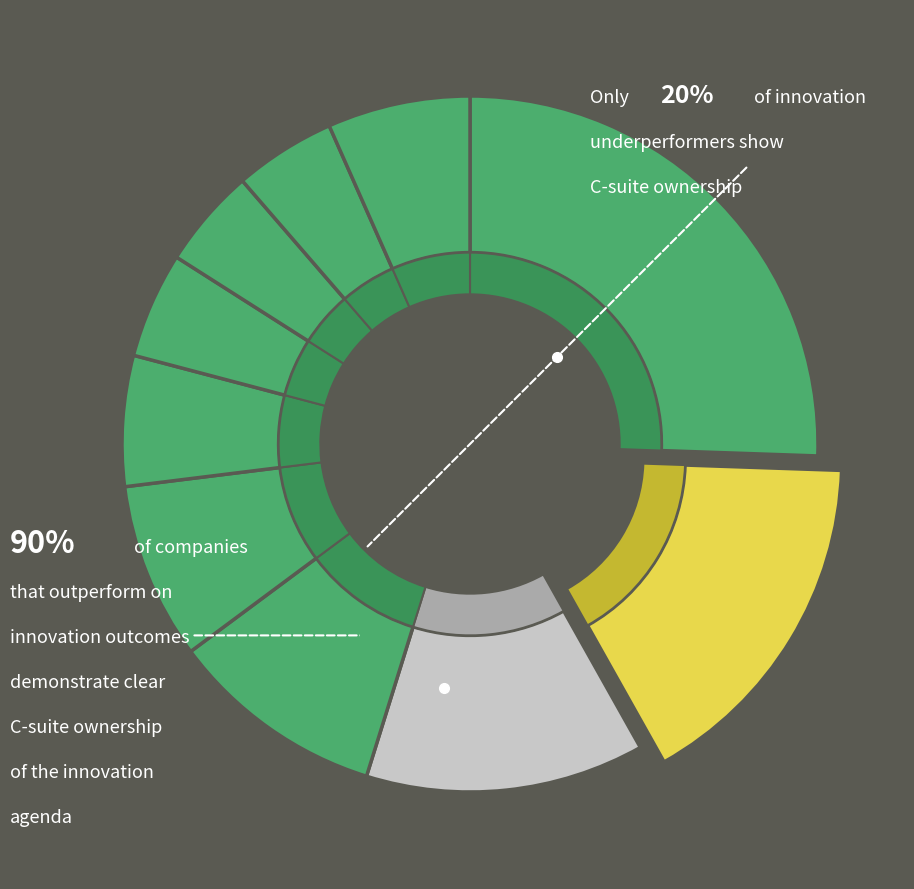

To the nearest percent, what is the average slice percentage?

10%